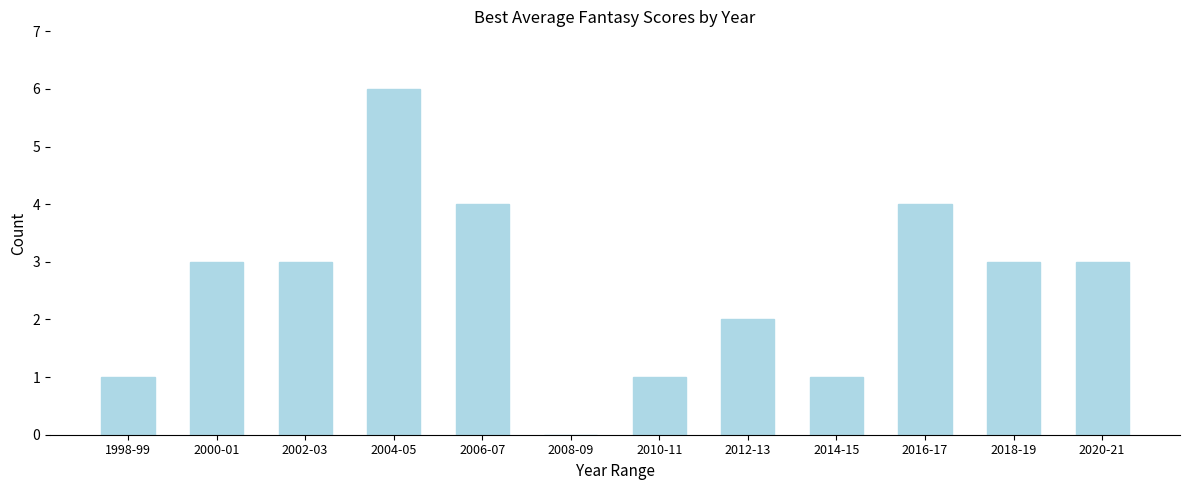

Reading left to right, extract all data points from this chart.

1998-99=1	2000-01=3	2002-03=3	2004-05=6	2006-07=4	2008-09=0	2010-11=1	2012-13=2	2014-15=1	2016-17=4	2018-19=3	2020-21=3